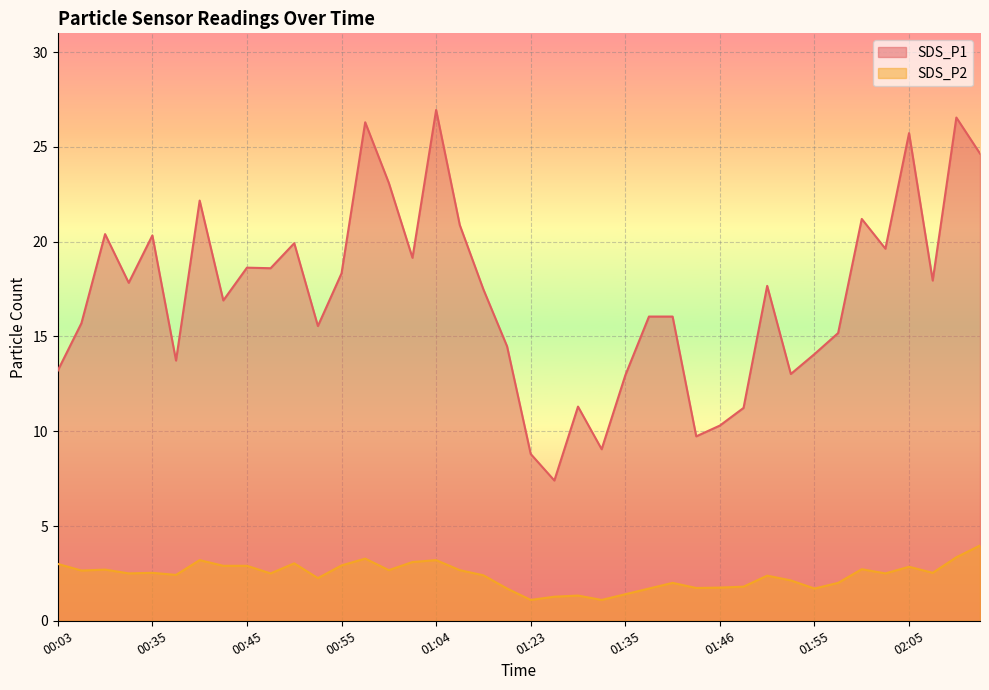

How many lines are shown in the chart?

2